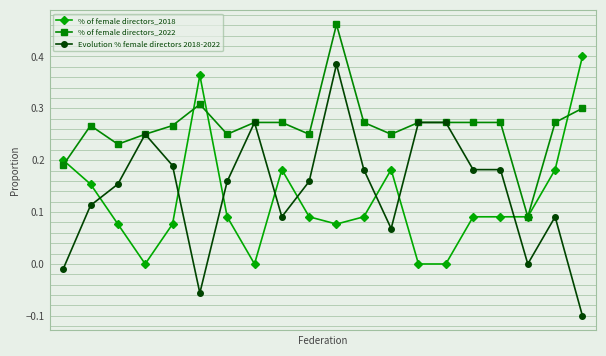

True or false: Evolution % female directors 2018-2022 and % of female directors_2018 intersect in this chart.

True